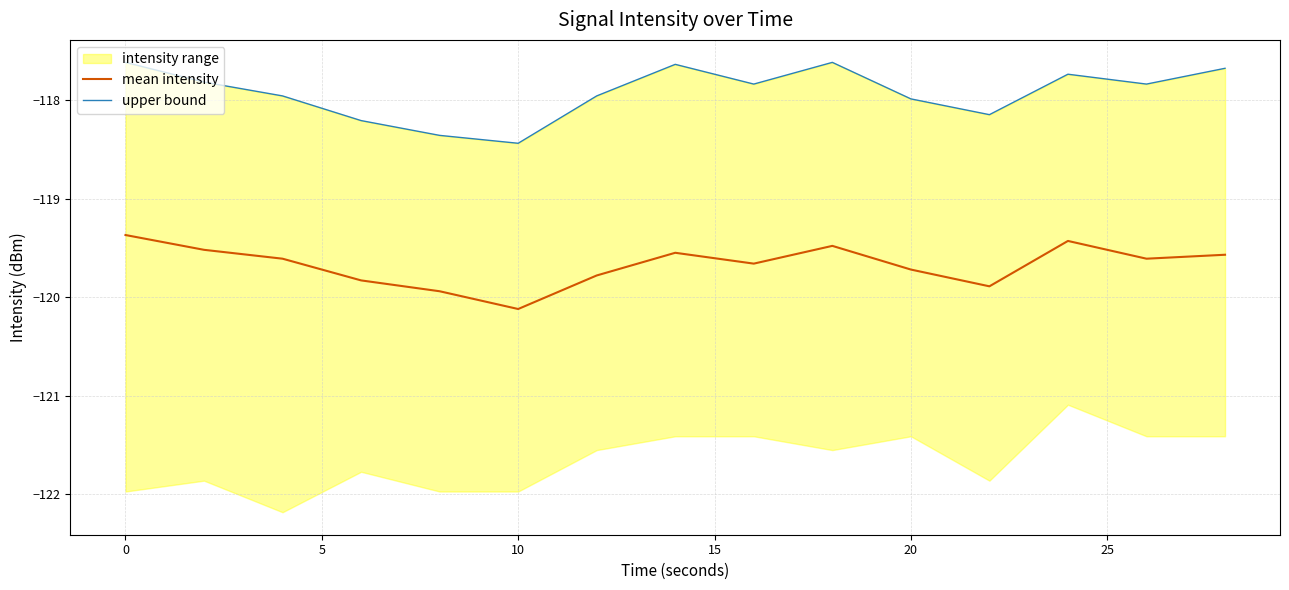

Which series has the largest total across all categories?

upper bound